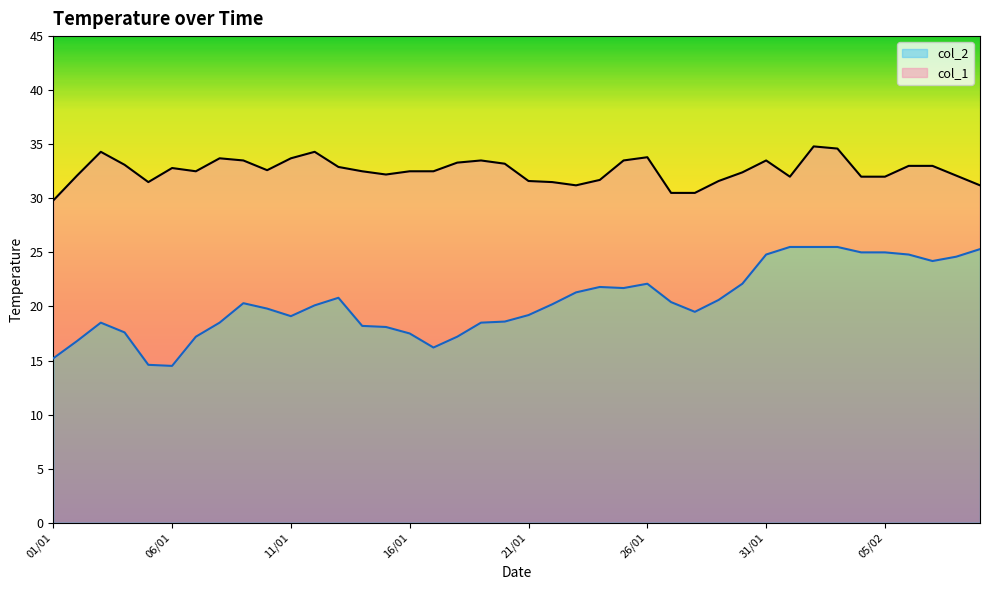

The col_1 series shows 32.0 at 01/02. True or false?

True